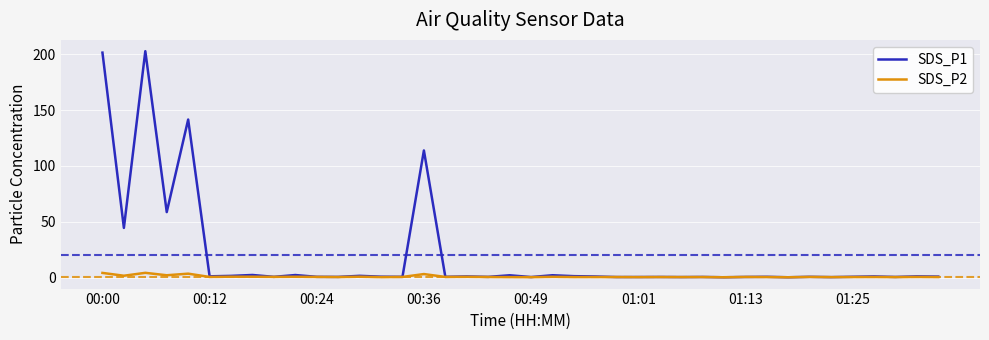

What is the maximum value shown in the chart?

202.6